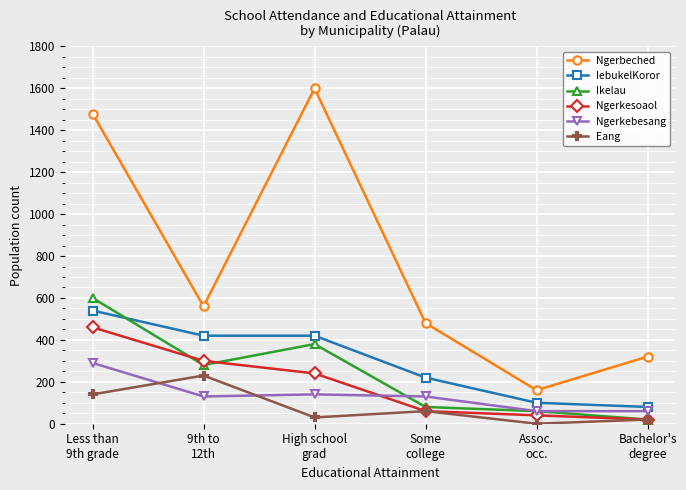

What is the highest value of the Eang series?

230